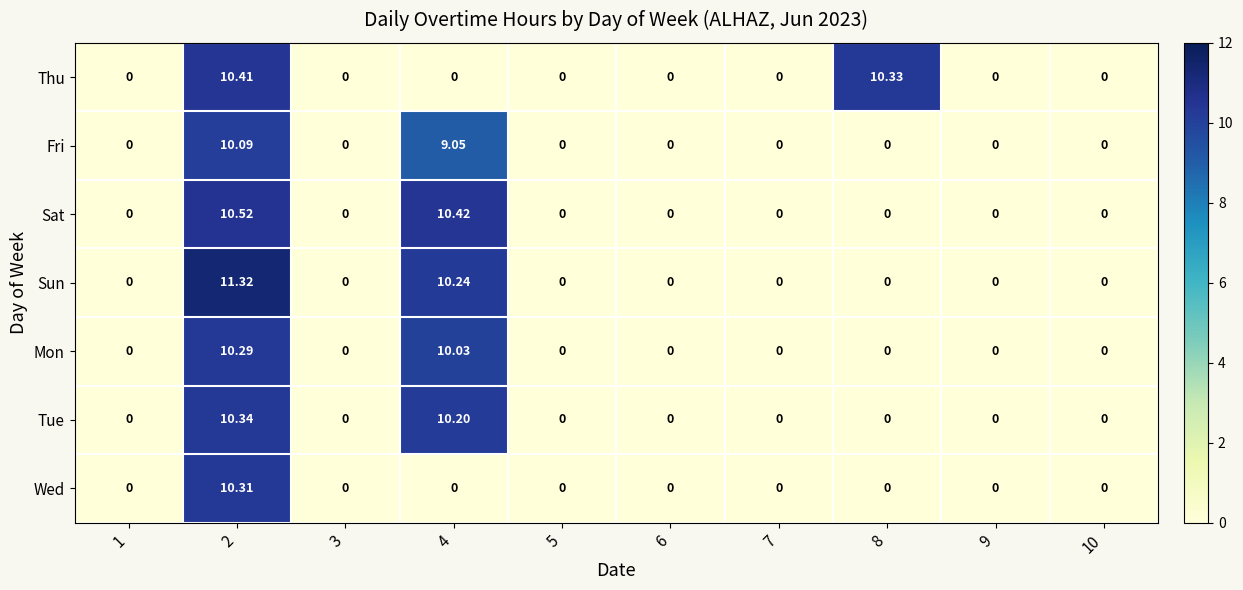

Rank the series by their maximum value, from highest to lowest.

Sun, Sat, Thu, Tue, Wed, Mon, Fri